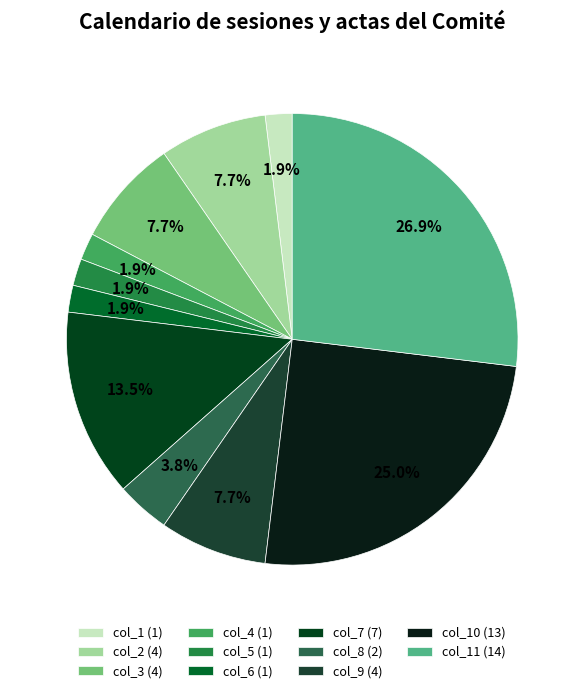

To the nearest percent, what is the average slice percentage?

9%